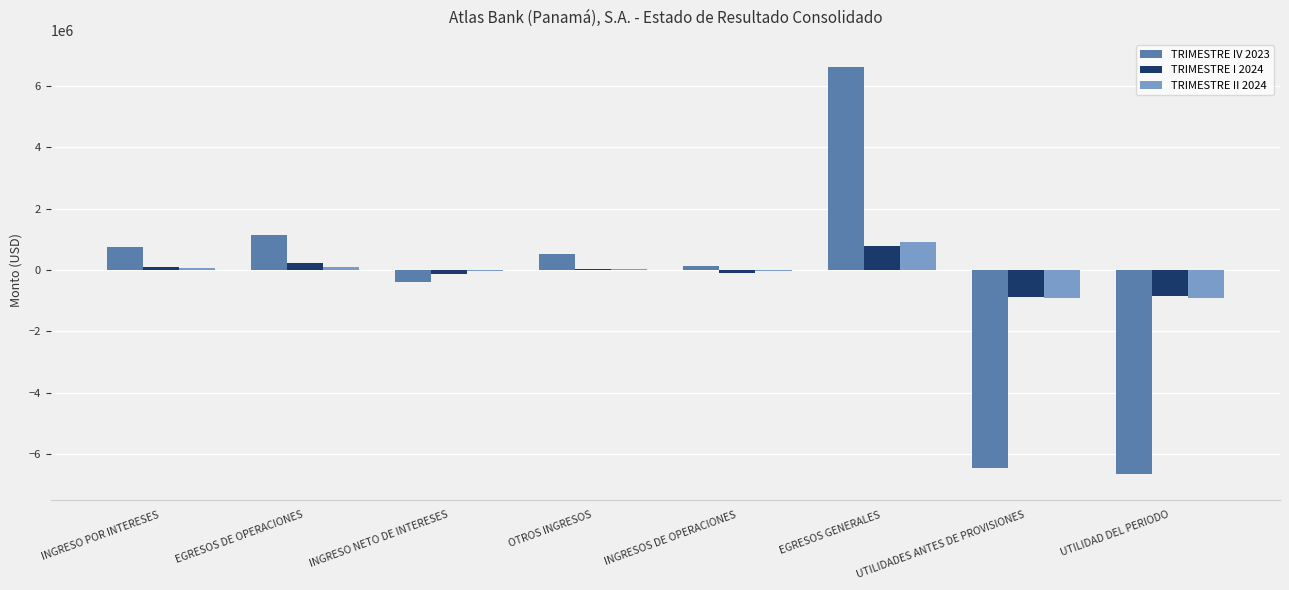

Where does the TRIMESTRE I 2024 series first go above 28568?

INGRESO POR INTERESES